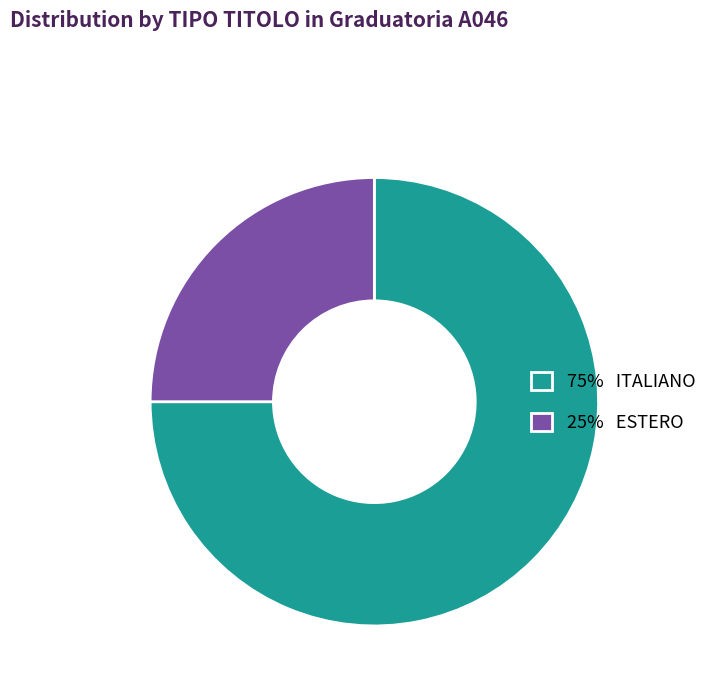

Which slice is the smallest?

25% ESTERO